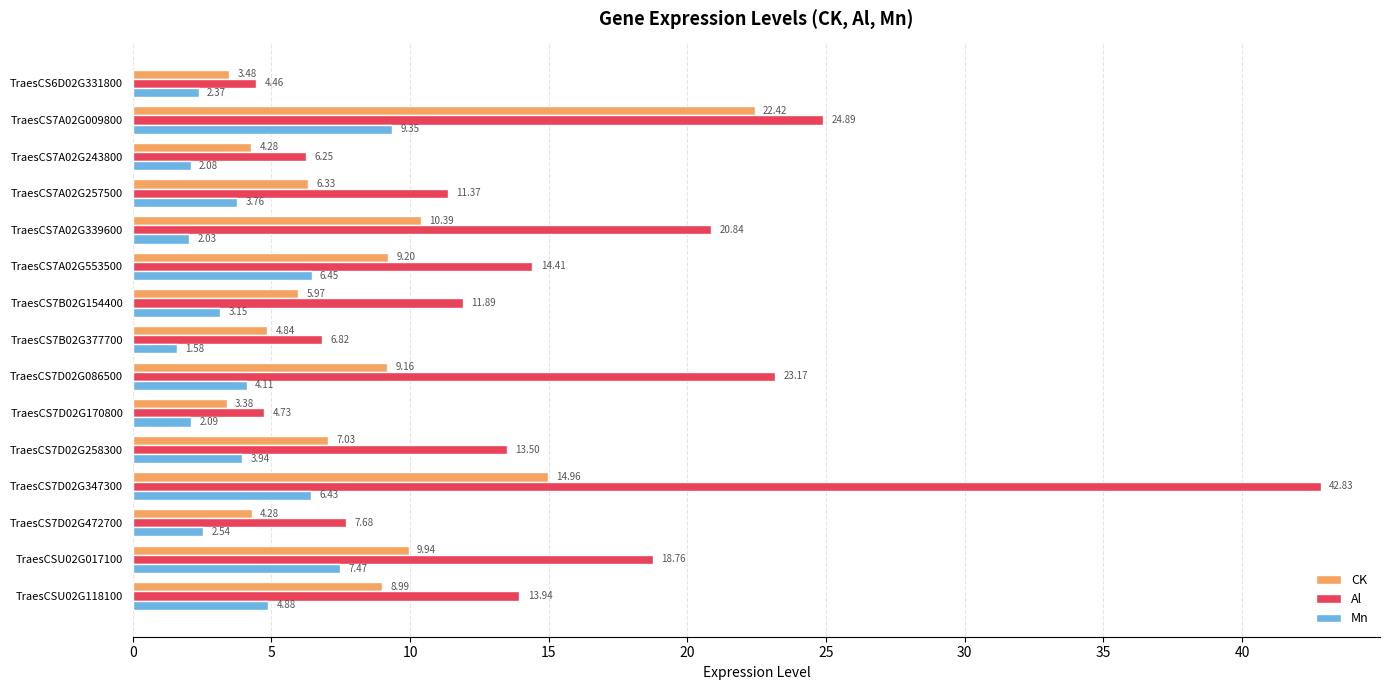

At how many categories does at least one series exceed 31?

1